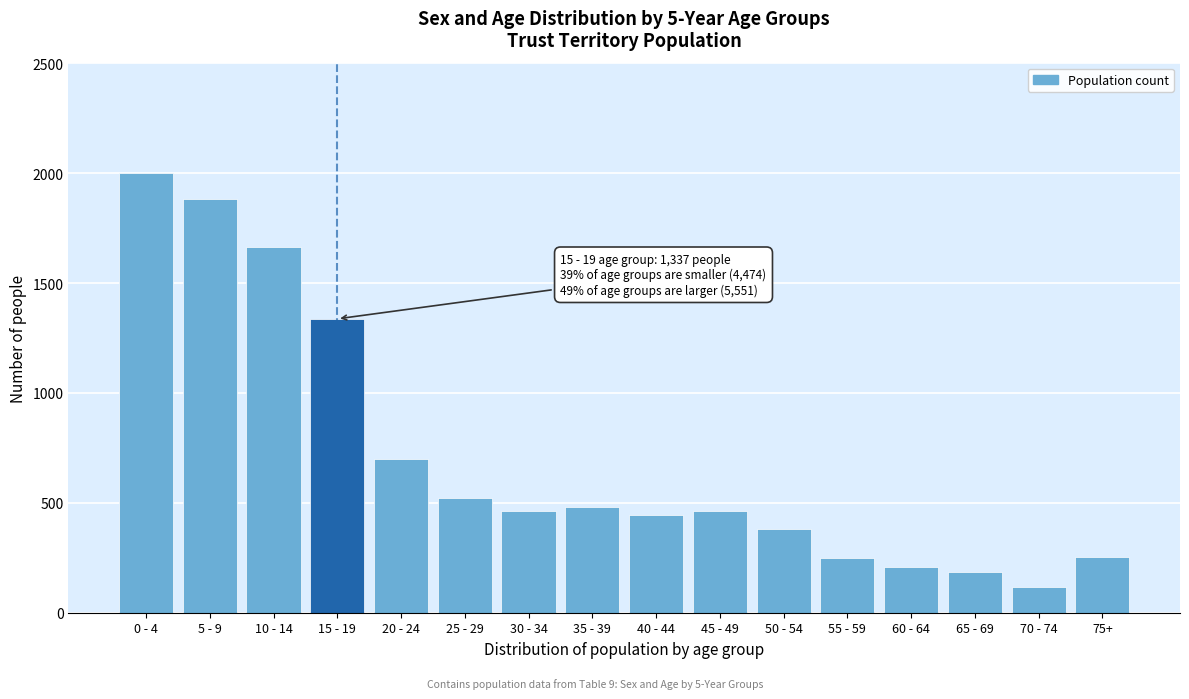

What is the value of the 5th bar from the left?

699